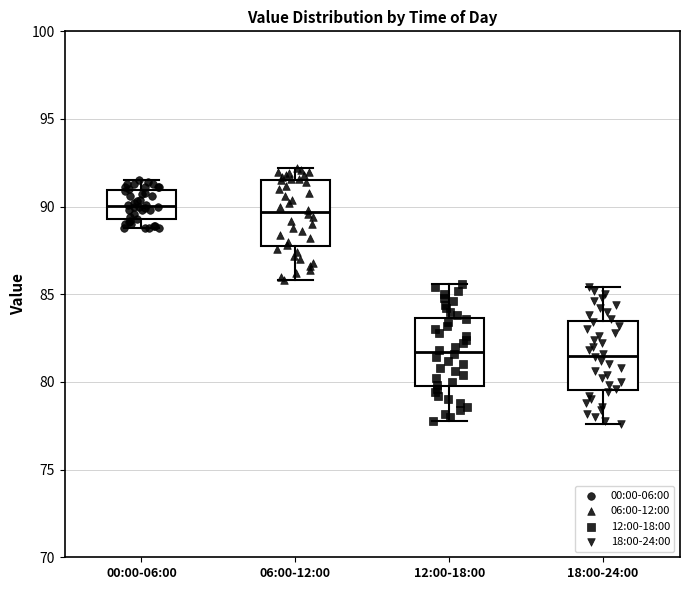

Reading left to right, transcribe this box plot: for each box, give where its median line is, the range the box spans, and where its two whiskers end, as read against the y-axis. The values are not printed on the chart, so give them approximately, as read against the axis.

00:00-06:00: median 90.0, box 89.5 to 91.0, whiskers 89.0 to 91.5
06:00-12:00: median 89.5, box 88.0 to 91.5, whiskers 86.0 to 92.0
12:00-18:00: median 81.5, box 80.0 to 83.5, whiskers 78.0 to 85.5
18:00-24:00: median 81.5, box 79.5 to 83.5, whiskers 77.5 to 85.5